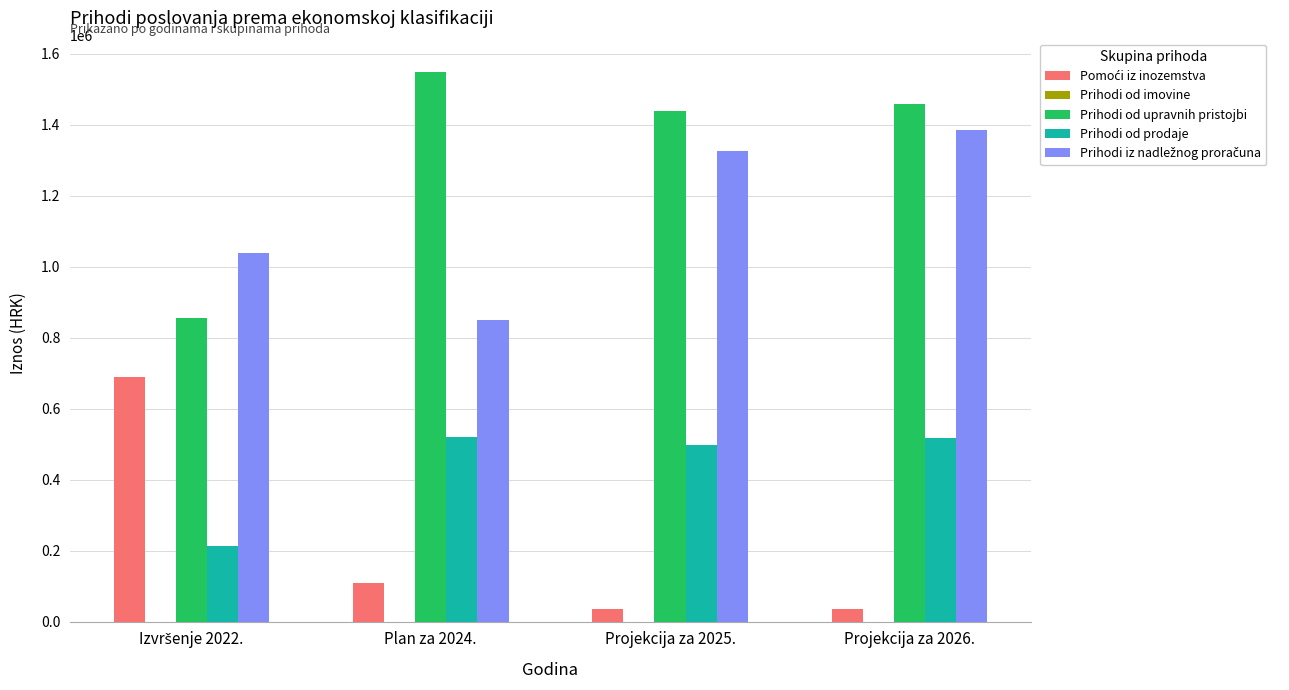

What is the sum of all Prihodi od prodaje values?

1747336